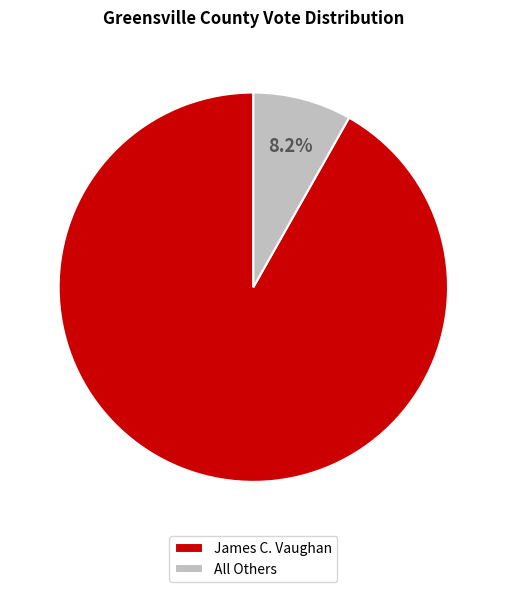

What percentage is NOT represented by All Others?

91.8%